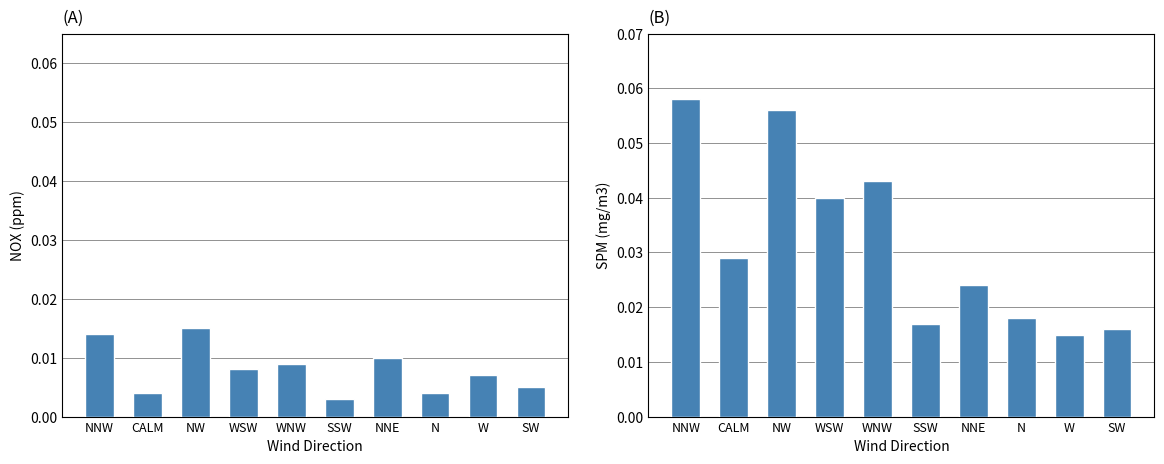

Reading left to right, extract all data points from this chart.

NOX(ppm): 0.0	0.0	0.0	0.0	0.0	0.0	0.0	0.0	0.0	0.0
SPM(mg/m3): 0.1	0.0	0.1	0.0	0.0	0.0	0.0	0.0	0.0	0.0